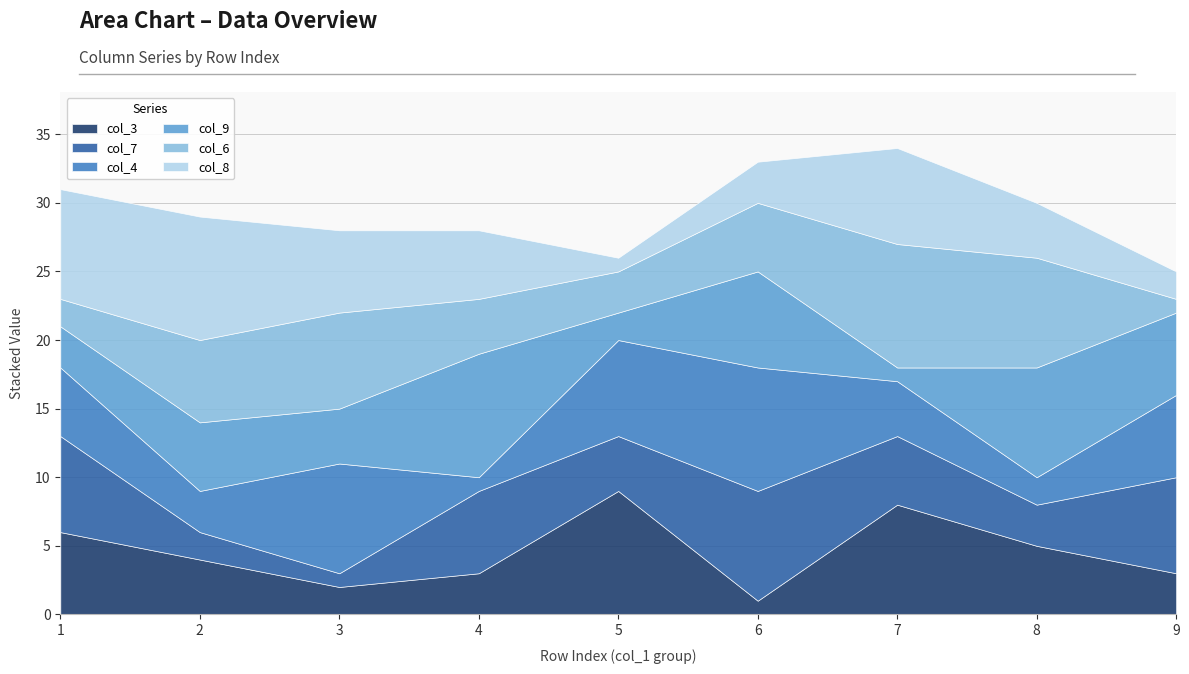

What is the value of the col_9 point at the 7th from the left?

1